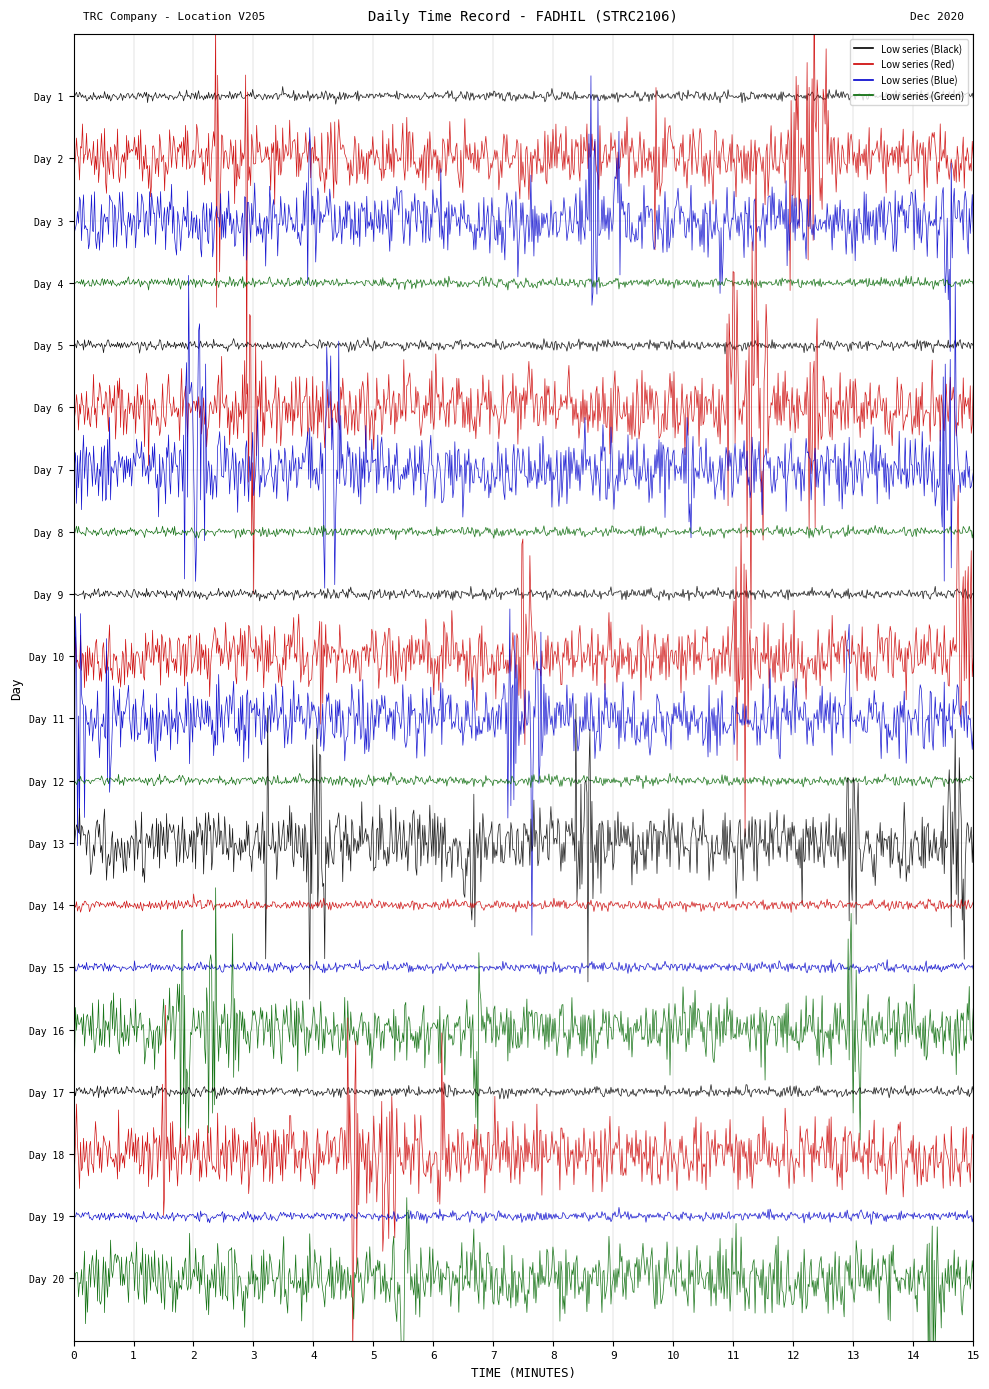

What is the value of the 7th point from the left?

19.0